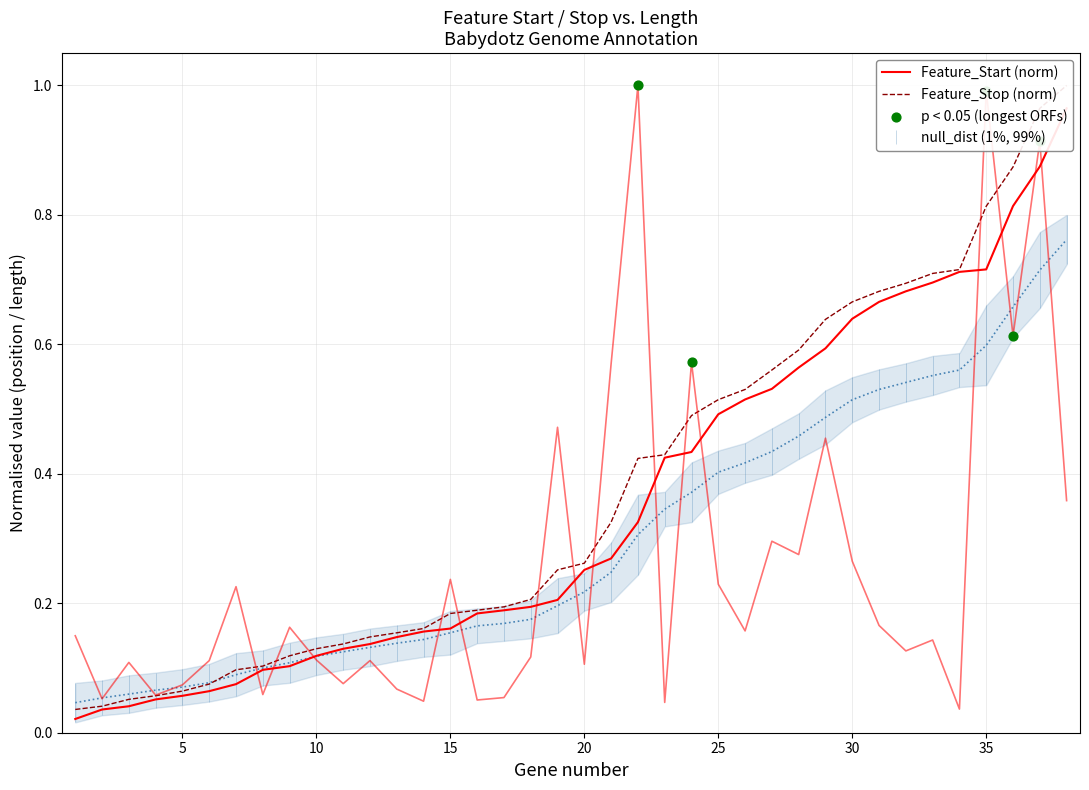

At how many categories does at least one series exceed 0?

38